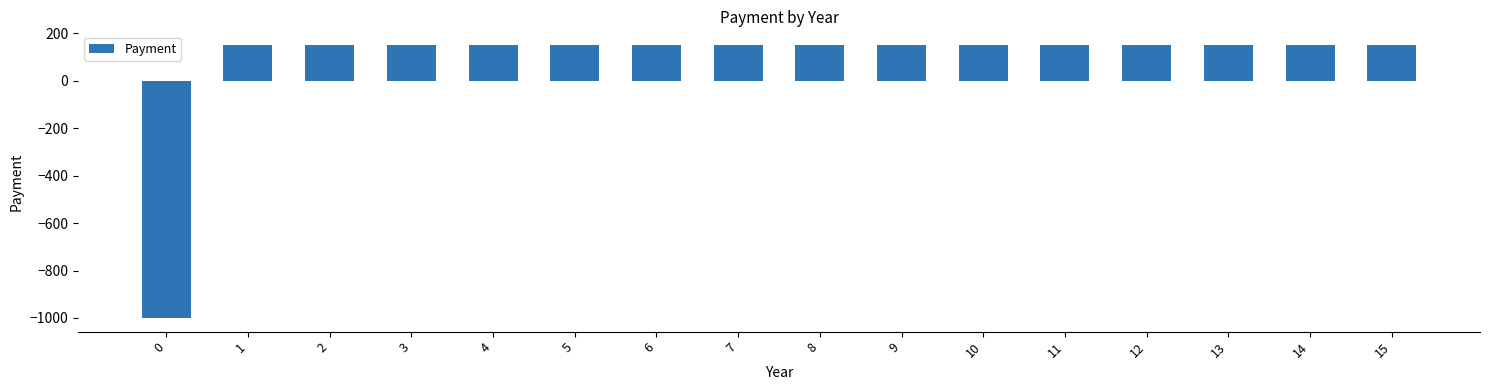

What is the value of the 1st bar from the left?

-1000